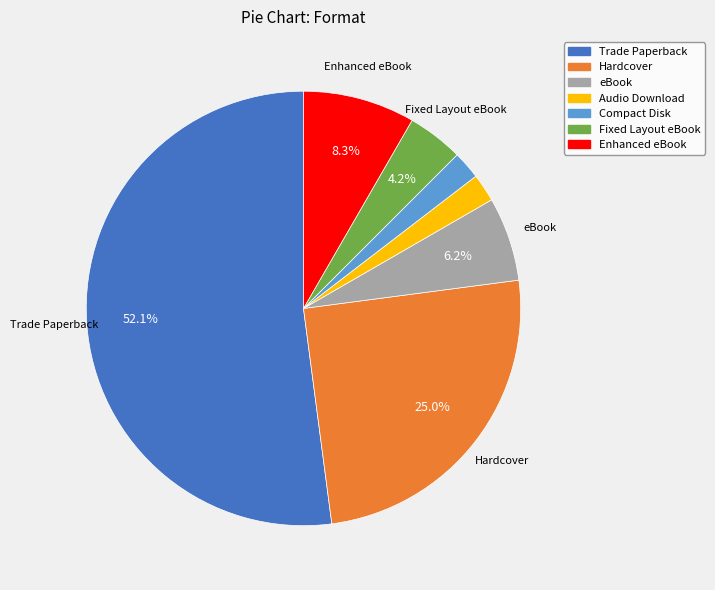

Combined, do Audio Download and Hardcover account for over 50%?

No